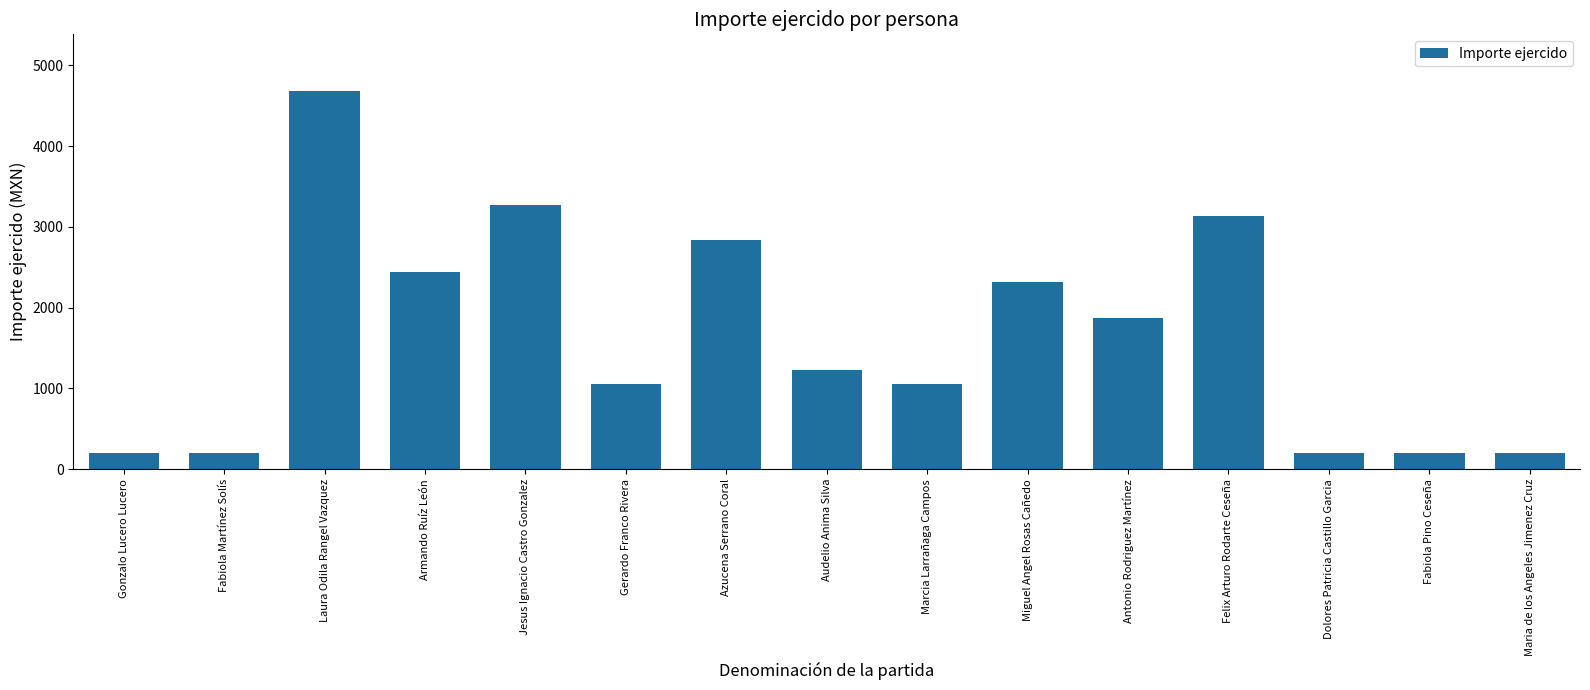

What position from the right is Marcia Larrañaga Campos?

7